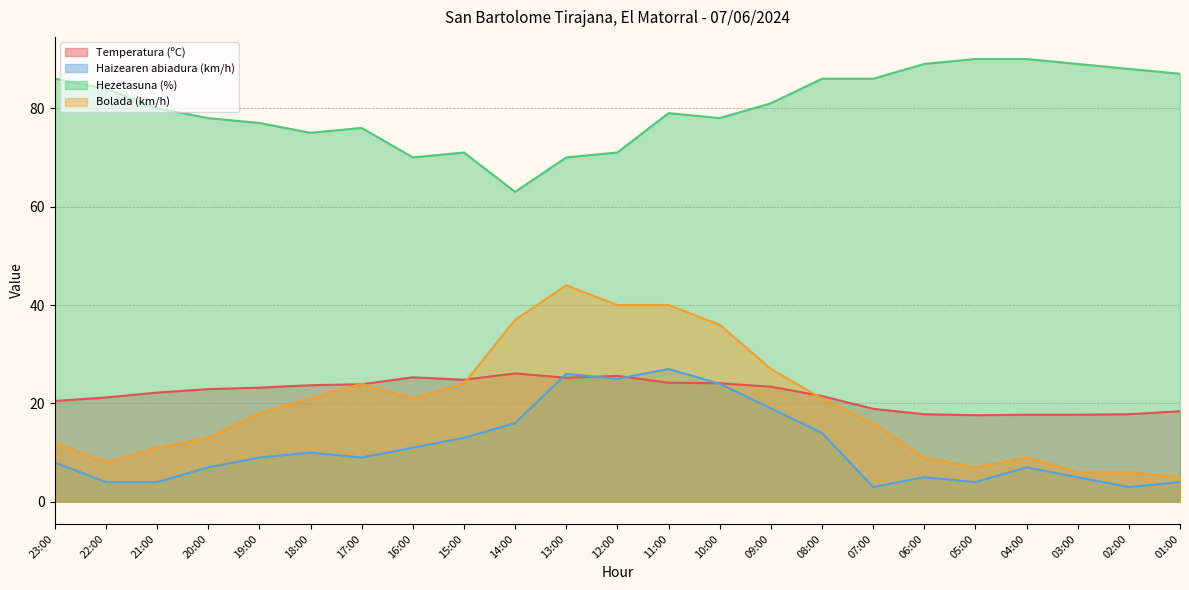

At how many categories does at least one series exceed 37?

23